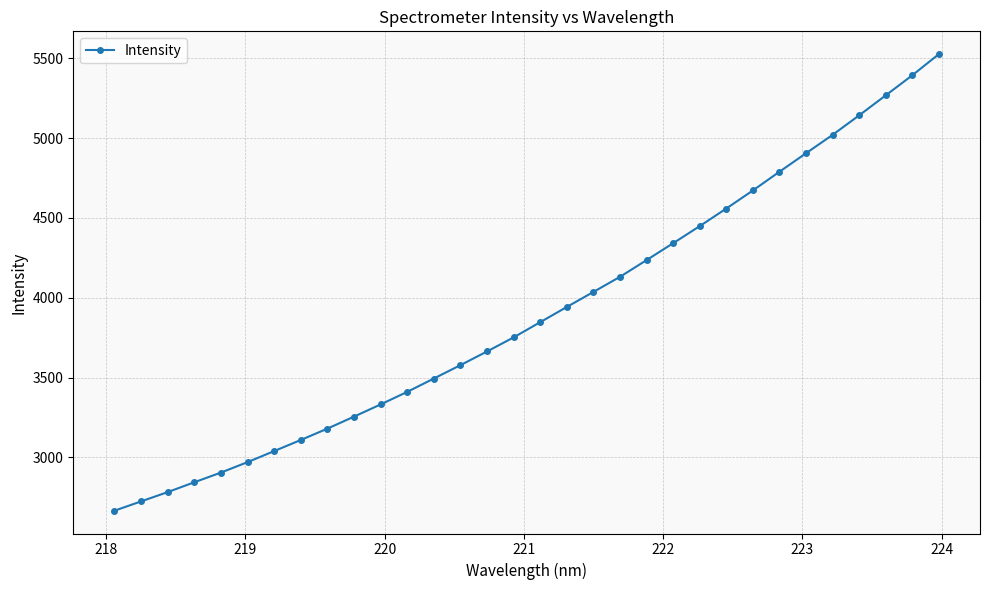

How many values exceed 3847?

16